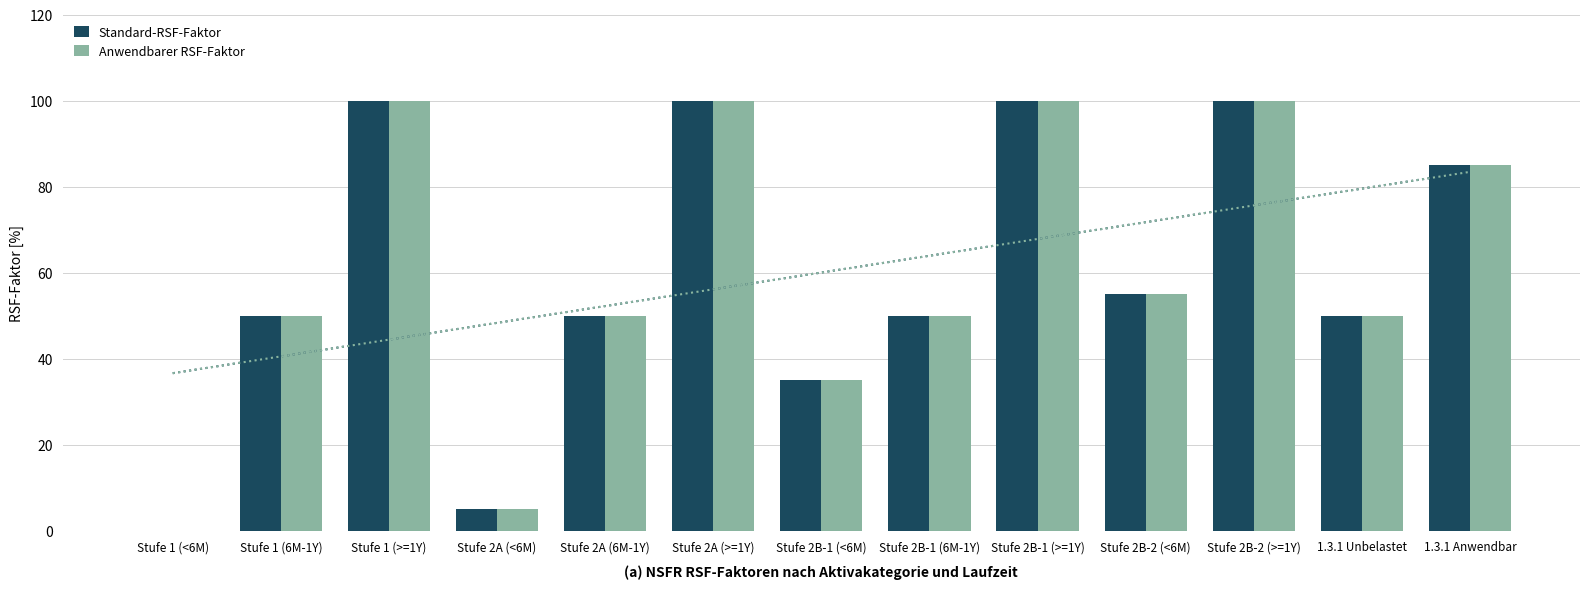

At which category does the chart reach its peak across all series?

Stufe 1 (>=1Y)